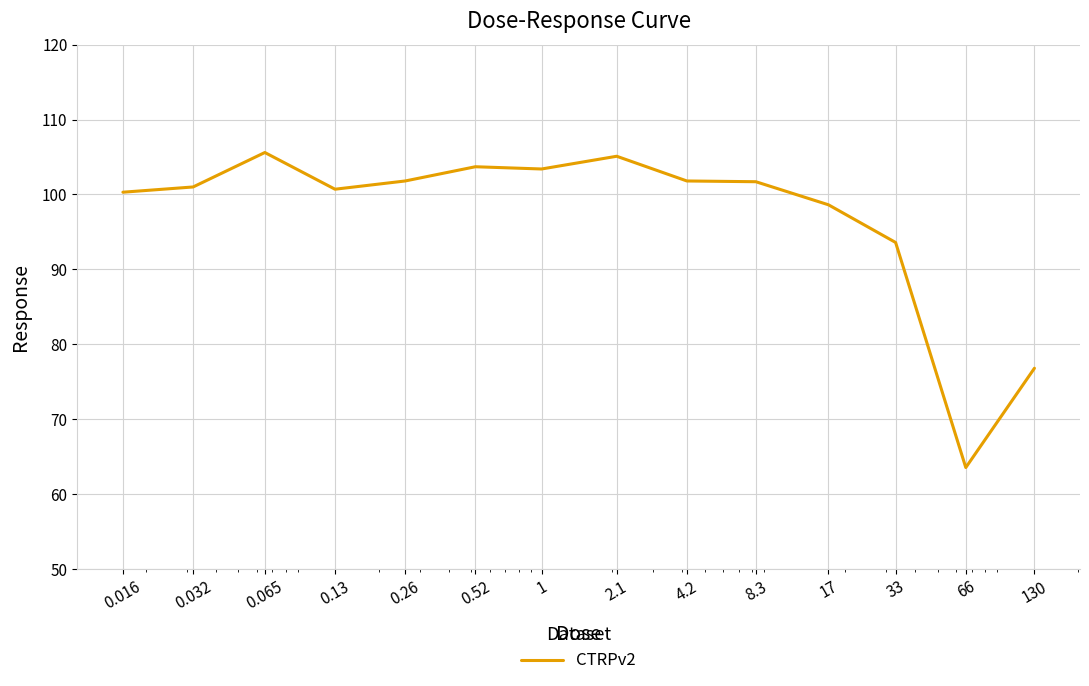

What is the maximum value shown in the chart?

105.6